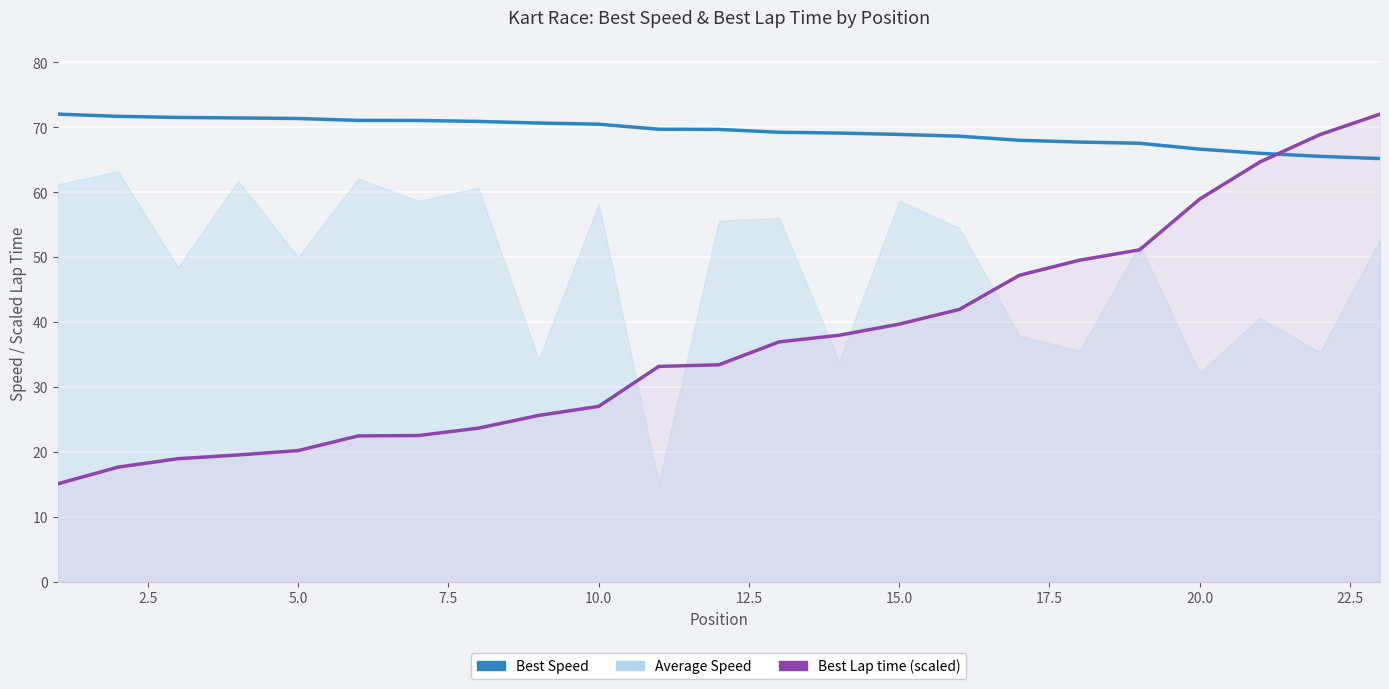

At how many categories does at least one series exceed 18?

23